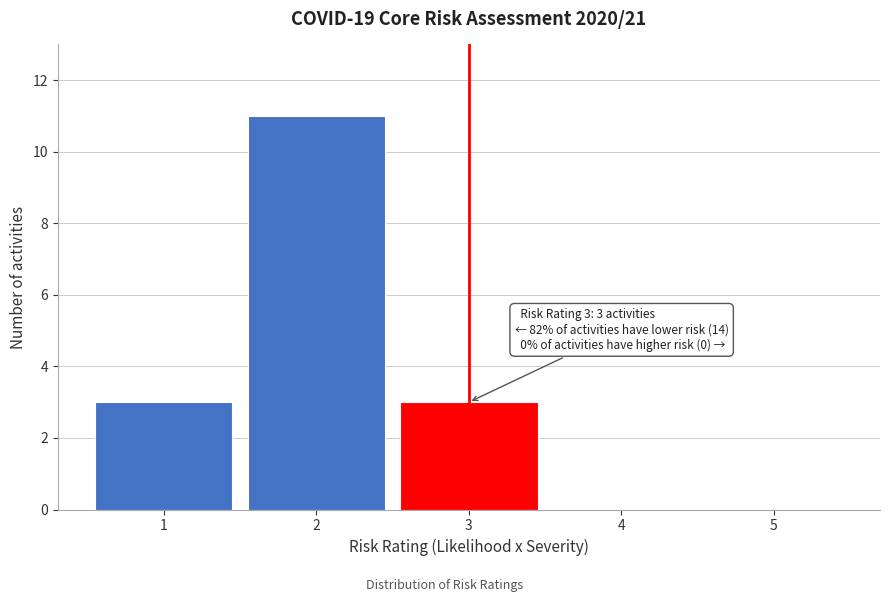

Reading left to right, what are all the values shown in this chart?

1=3	2=11	3=3	4=0	5=0